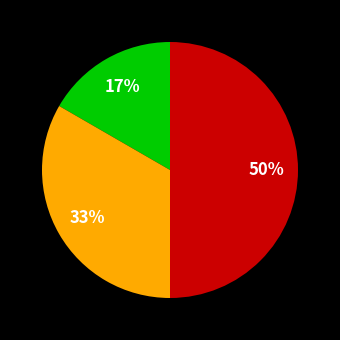

To the nearest percent, what is the difference between the largest and smallest slice percentages?

33%